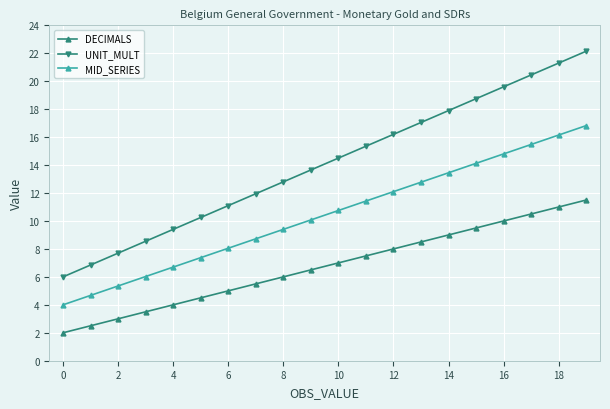

Which series has the largest total across all categories?

UNIT_MULT